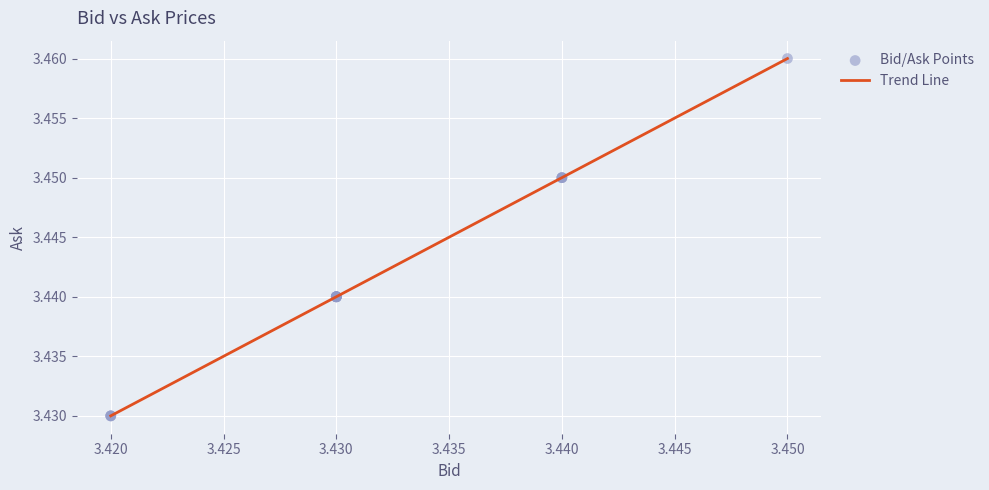

How many lines are shown in the chart?

1